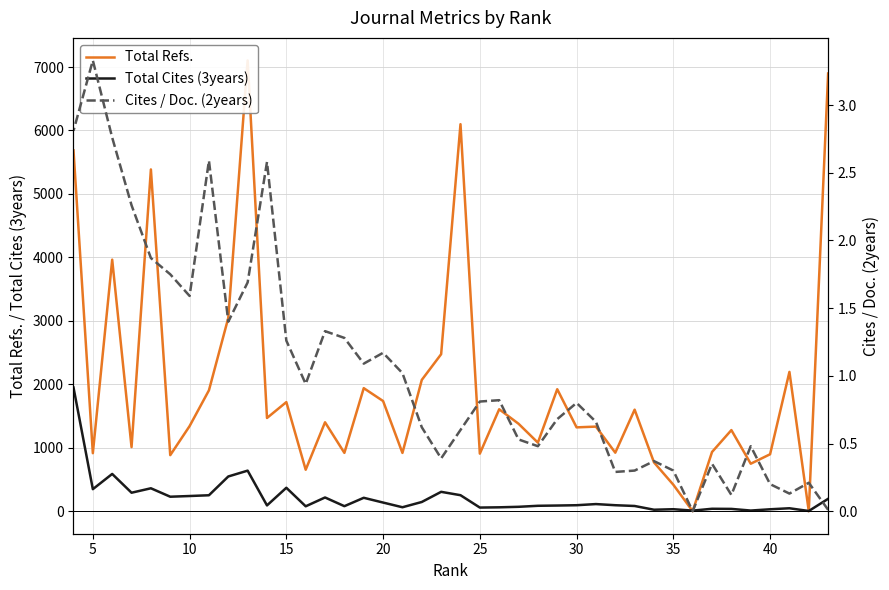

Is the value of Total Refs. at 34 greater than the value of Total Cites (3years) at 10?

Yes